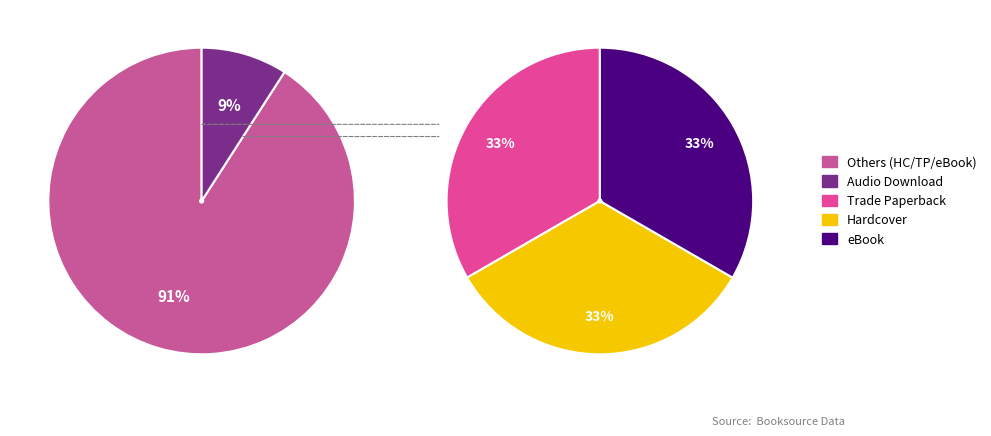

Rank the categories by value from highest to lowest.

Trade Paperback, Hardcover, eBook, Audio Download